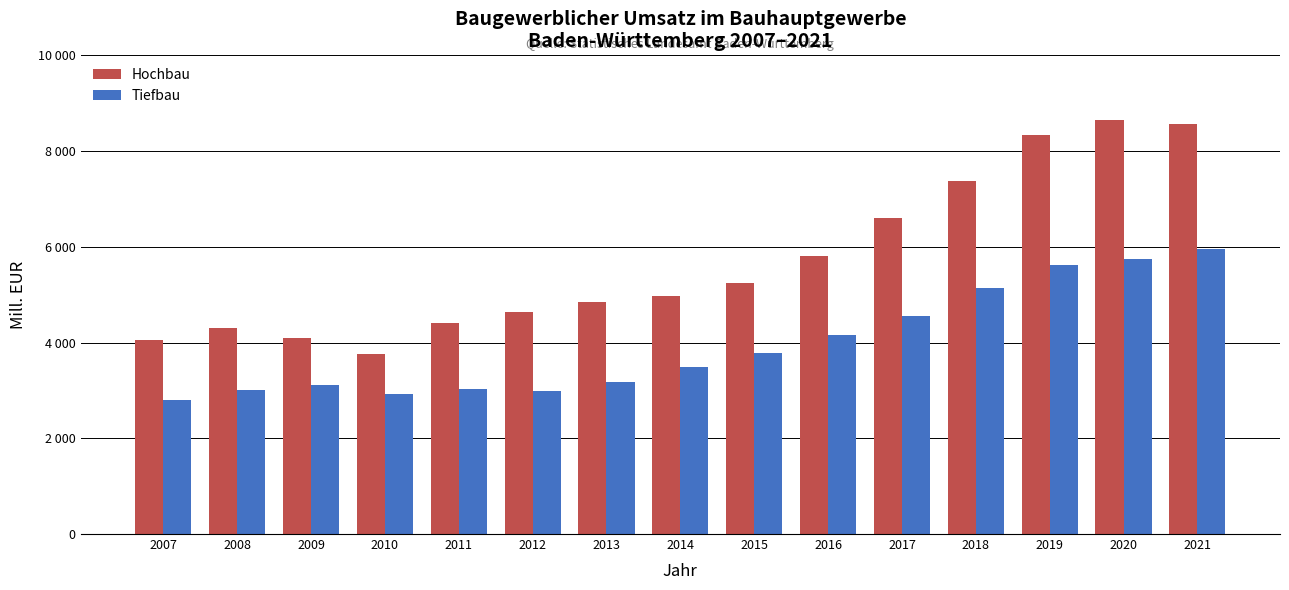

Does the chart contain stacked bars?

No